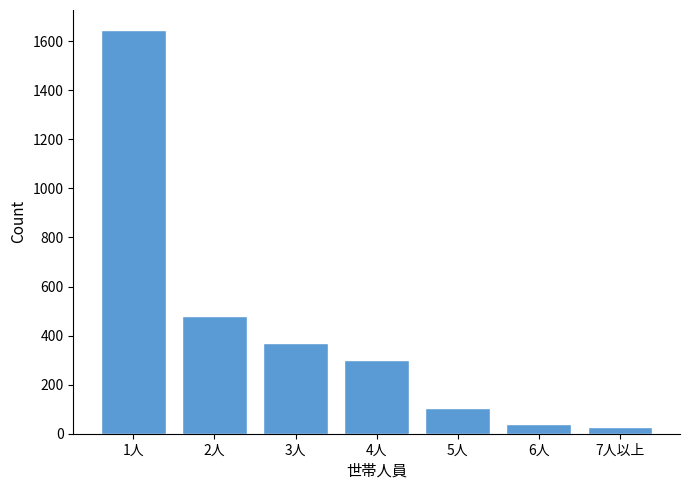

Reading left to right, what are all the values shown in this chart?

1人=1645	2人=479	3人=370	4人=302	5人=105	6人=39	7人以上=26